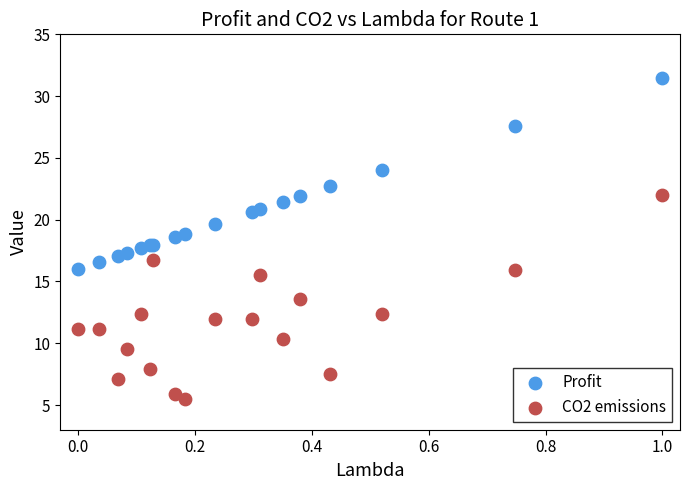

Which series contains the lowest Y value?

CO2 emissions